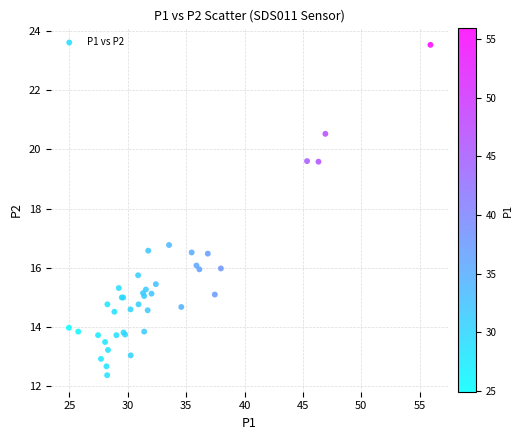

What Y value in the scatter plot is closest to 17?

16.8